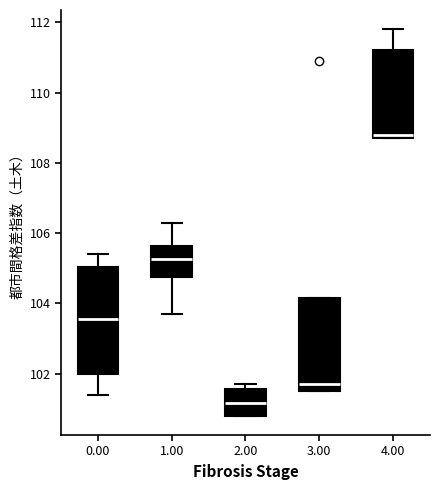

Where does the lower whisker of the box at x = 0.00 end on the y-axis? The values are not printed on the chart, so give them approximately, as read against the axis.

101.4